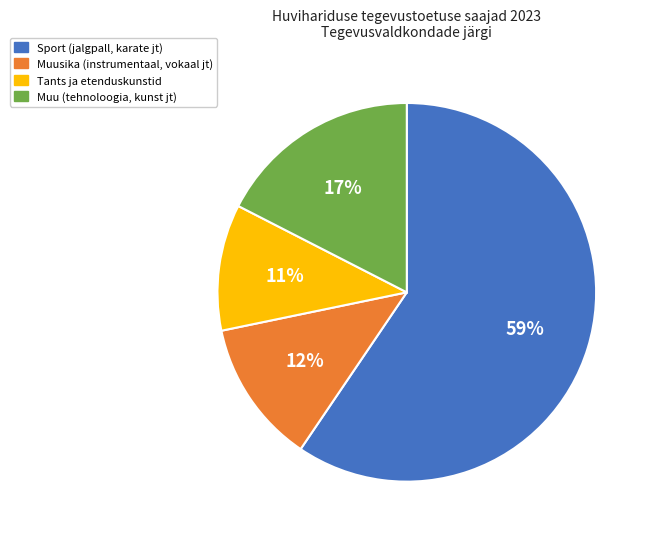

To the nearest percent, what is the average slice percentage?

25%